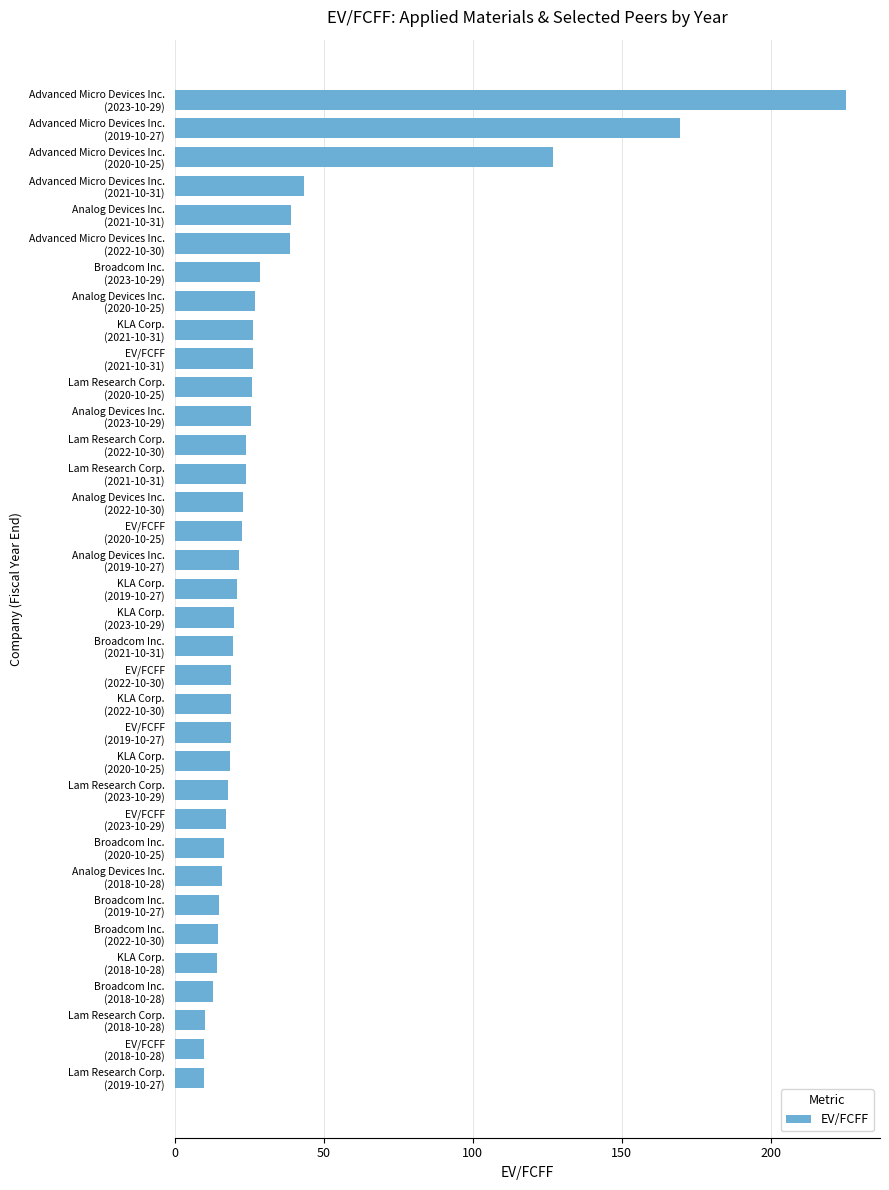

What is the difference between the maximum and minimum values?

215.6